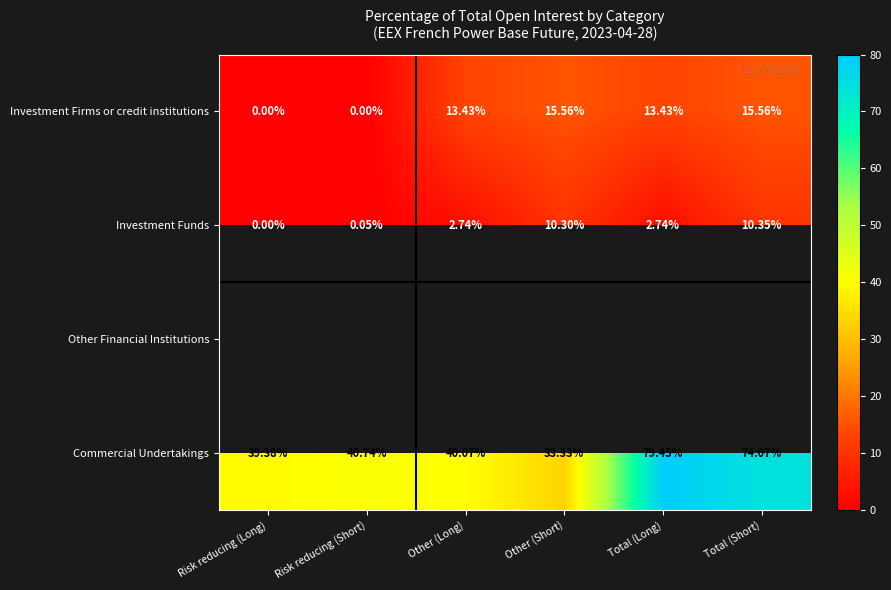

List the labels in order of Commercial Undertakings value, smallest first.

Other (Short), Risk reducing (Long), Other (Long), Risk reducing (Short), Total (Short), Total (Long)